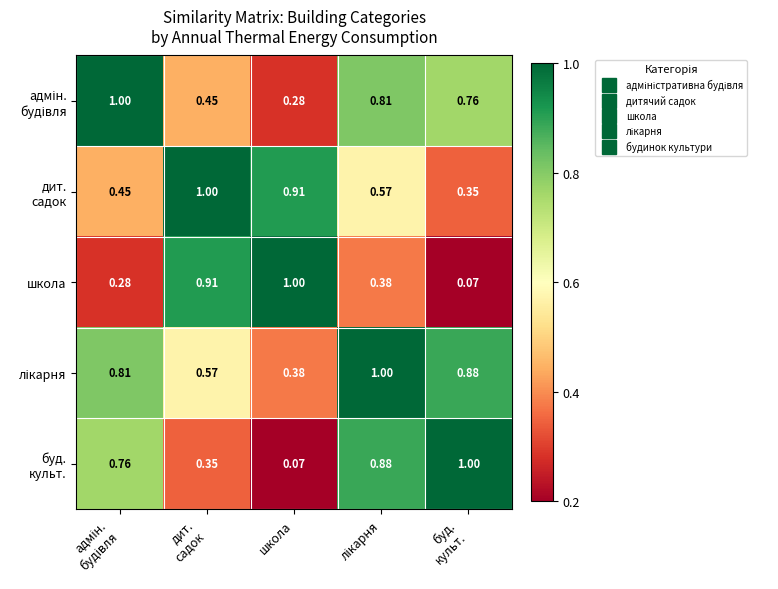

Which series has the largest total across all categories?

лікарня